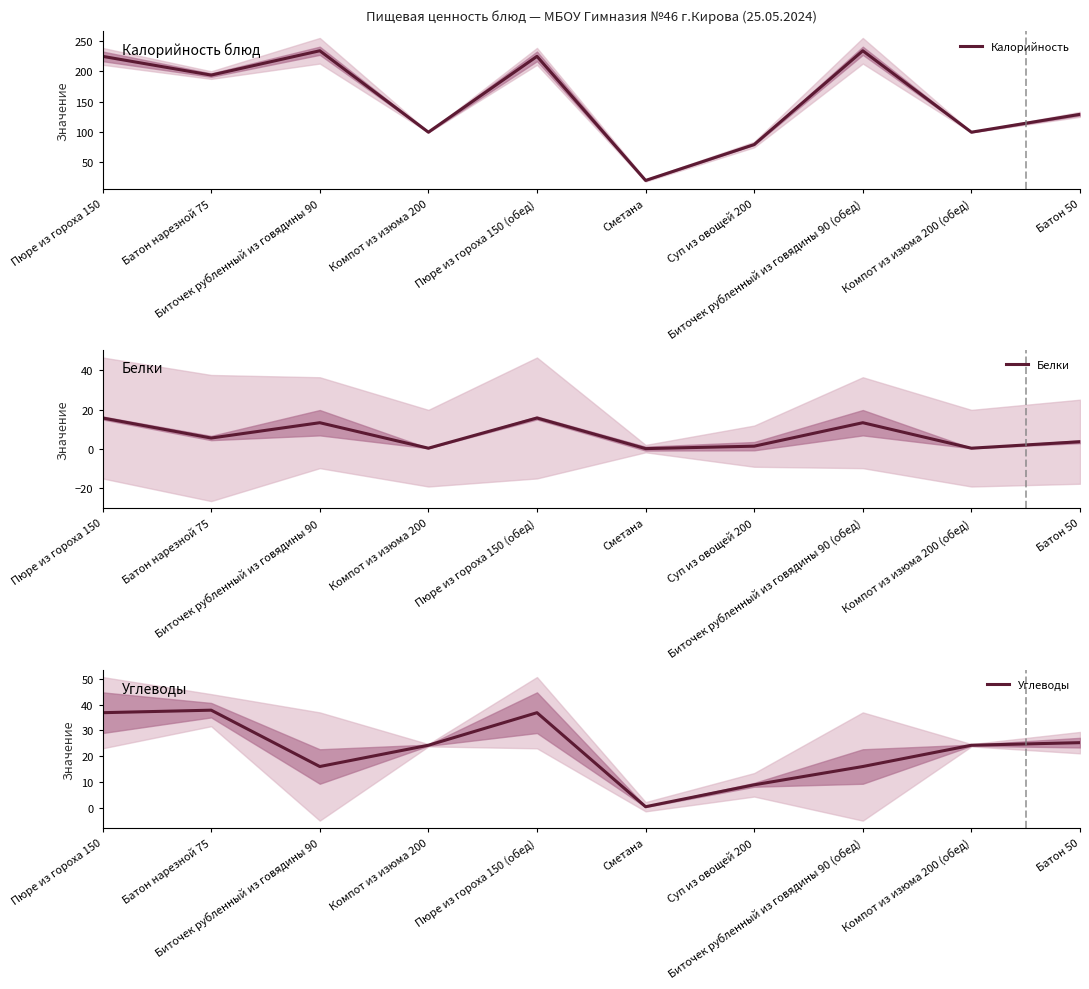

What is the difference between the Белки values at Сметана and Пюре из гороха 150 (обед)?

15.6